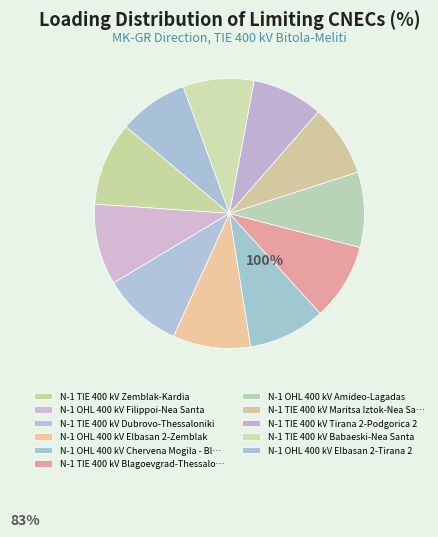

Rank the categories by value from highest to lowest.

N-1 TIE 400 kV Zemblak-Kardia, N-1 OHL 400 kV Filippoi-Nea Santa, N-1 TIE 400 kV Dubrovo-Thessaloniki, N-1 OHL 400 kV Elbasan 2-Zemblak, N-1 OHL 400 kV Chervena Mogila - Blagoevgrad, N-1 TIE 400 kV Blagoevgrad-Thessaloniki, N-1 OHL 400 kV Amideo-Lagadas, N-1 TIE 400 kV Maritsa Iztok-Nea Santa, N-1 TIE 400 kV Tirana 2-Podgorica 2, N-1 TIE 400 kV Babaeski-Nea Santa, N-1 OHL 400 kV Elbasan 2-Tirana 2